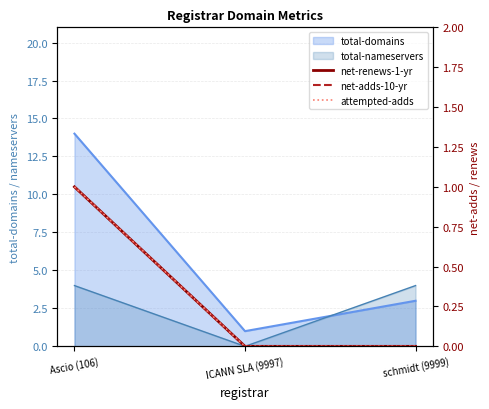

List the labels in order of net-renews-1-yr value, smallest first.

ICANN SLA (9997), schmidt (9999), Ascio (106)